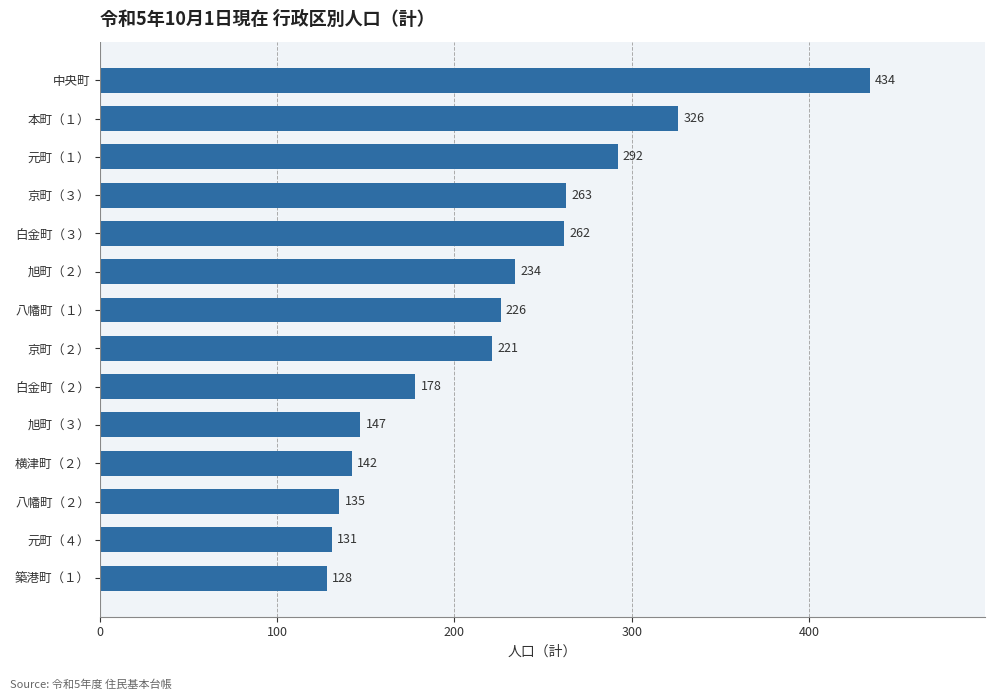

Count the number of categories in the chart.

14